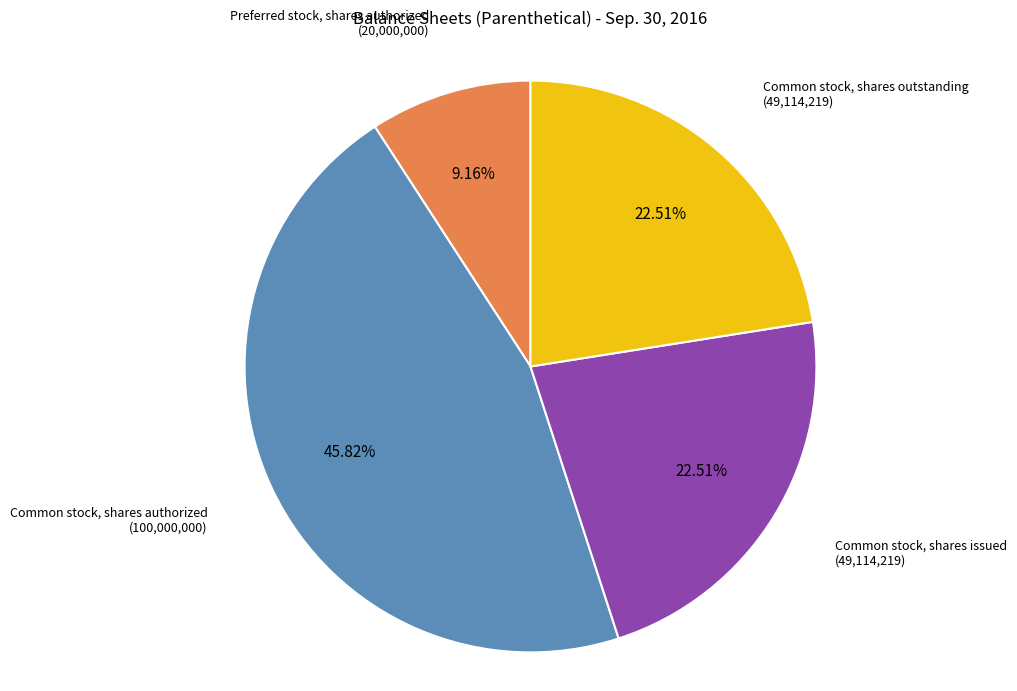

Is there a majority slice in this chart?

No